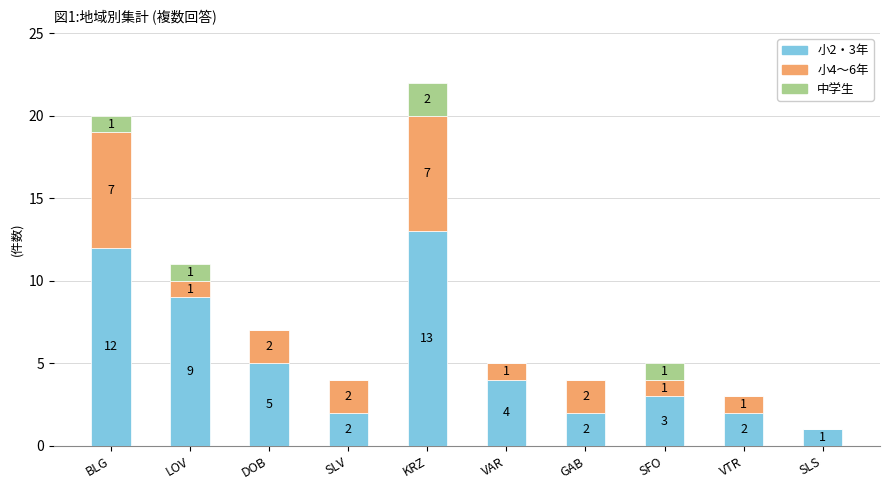

The 小2・3年 series shows 2 at VTR. True or false?

True